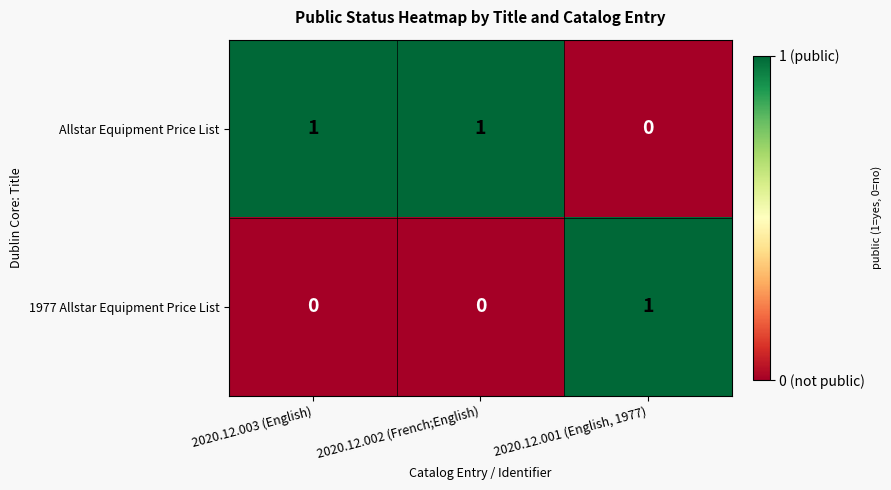

At 2020.12.003 (English), list the series in order from largest to smallest.

Allstar Equipment Price List, 1977 Allstar Equipment Price List